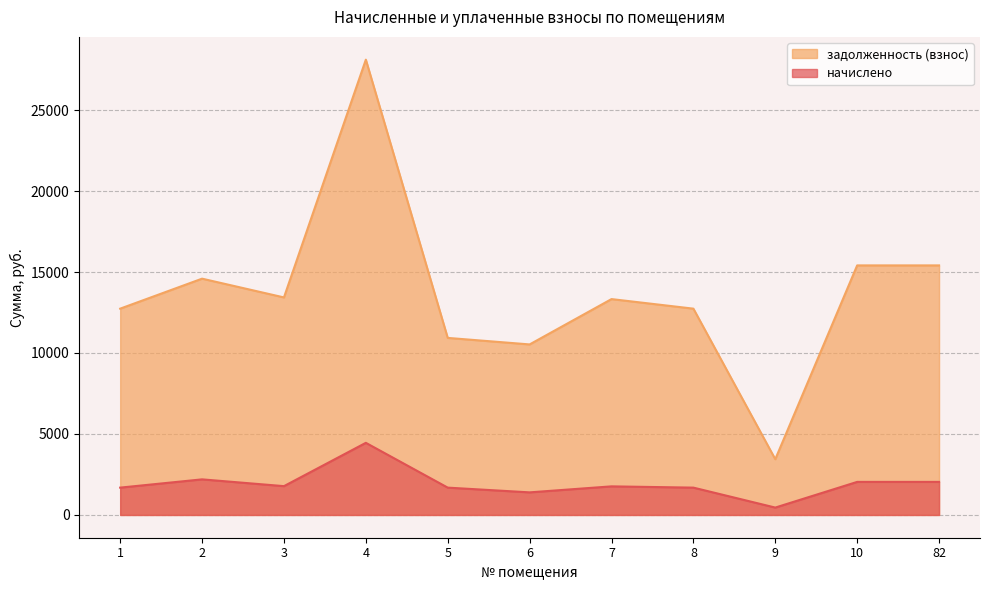

At how many categories does at least one series exceed 23761?

1